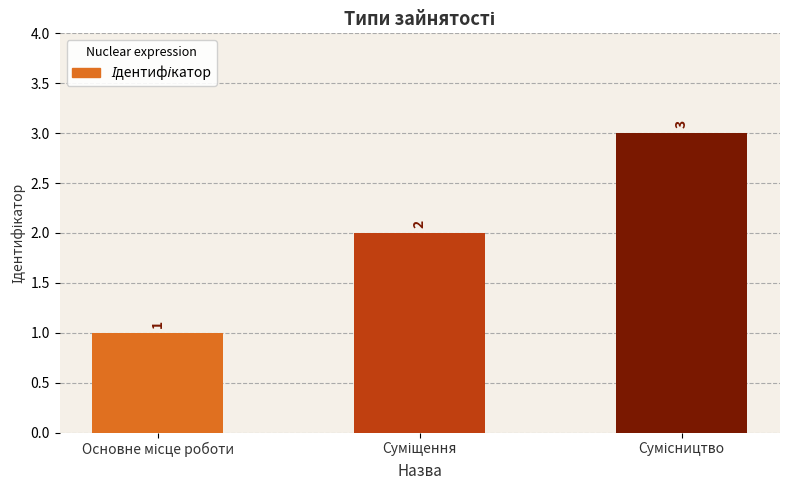

What is the value of the 1st bar from the left?

1